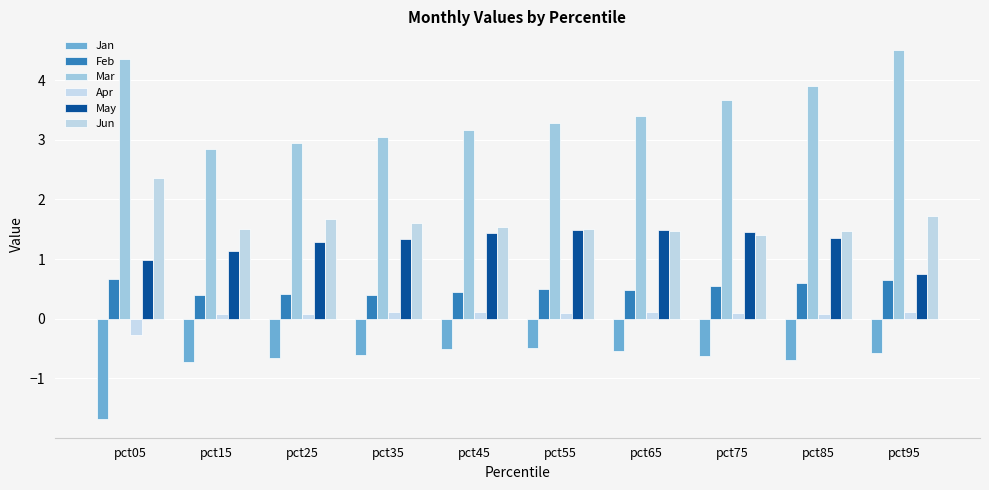

The value of May at pct15 is 0.5. True or false?

False